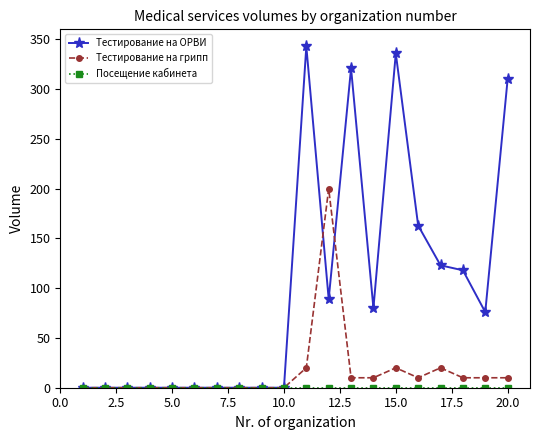

What is the highest value of the Тестирование на грипп series?

200